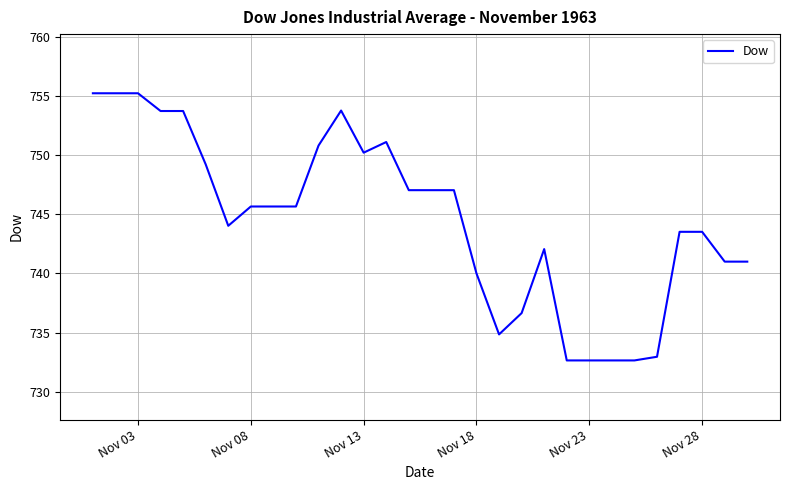

What is the greatest value displayed?

755.2